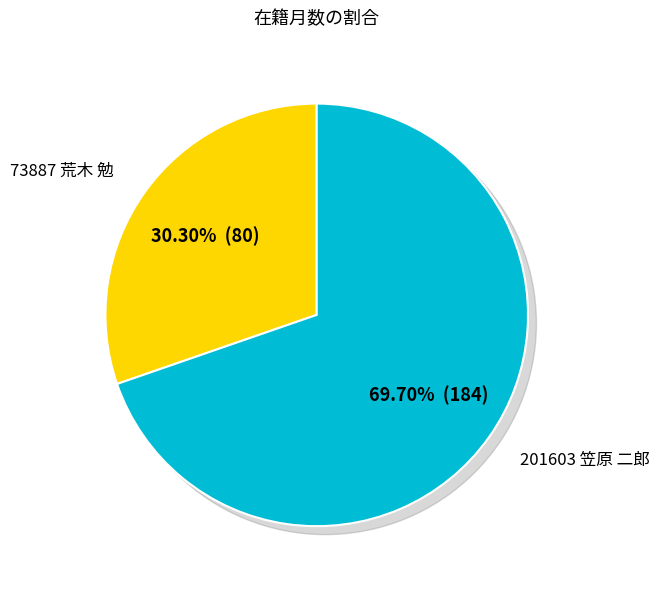

To the nearest percent, what portion does 201603 笠原 二郎 represent?

70%